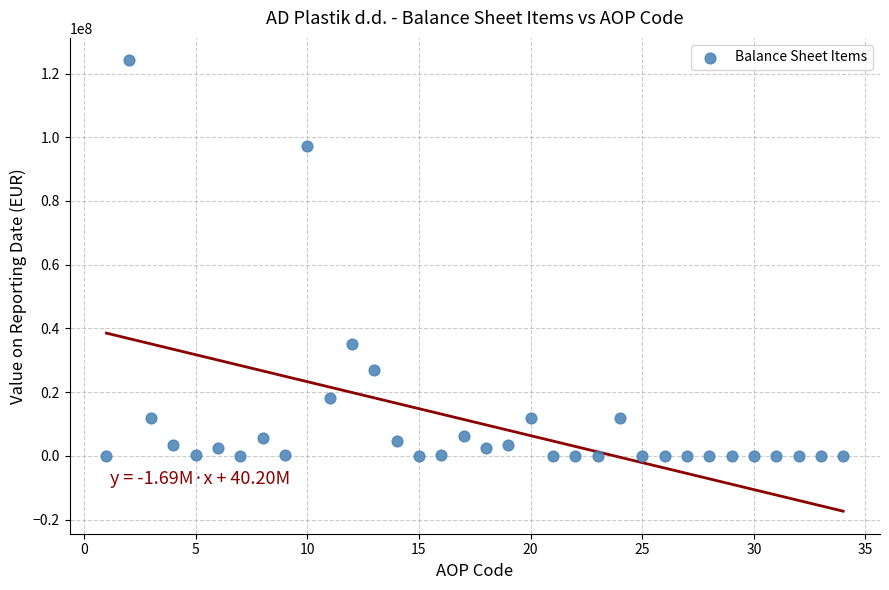

What Y value in the scatter plot is closest to 62058613?

34959231